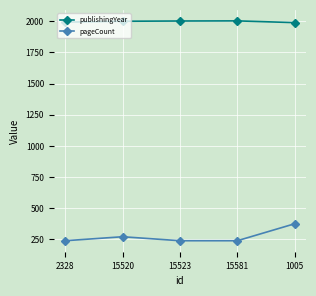

What is the value of the pageCount point at the 5th from the left?

376